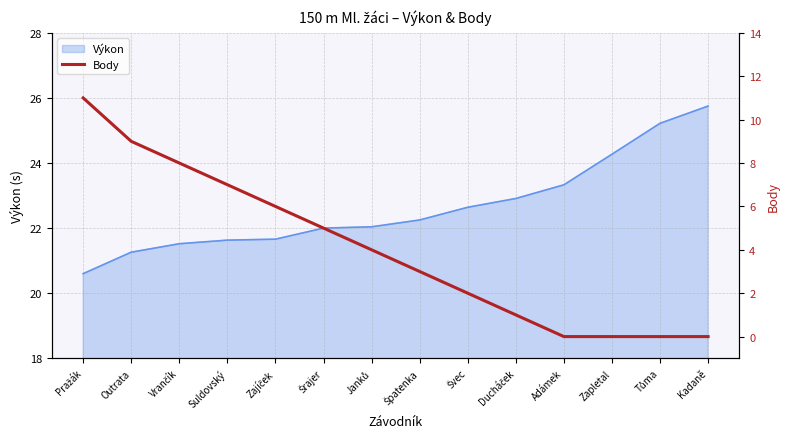

What is the approximate value at Špatenka, to the nearest 5?

5